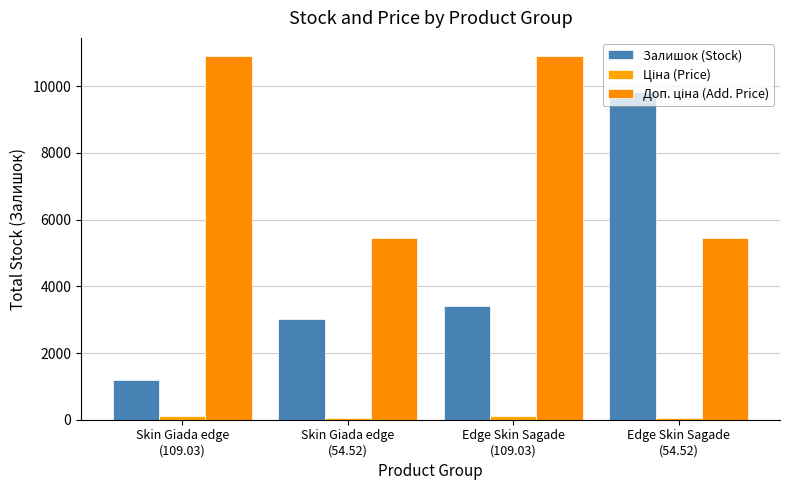

How many series are shown in this chart?

3